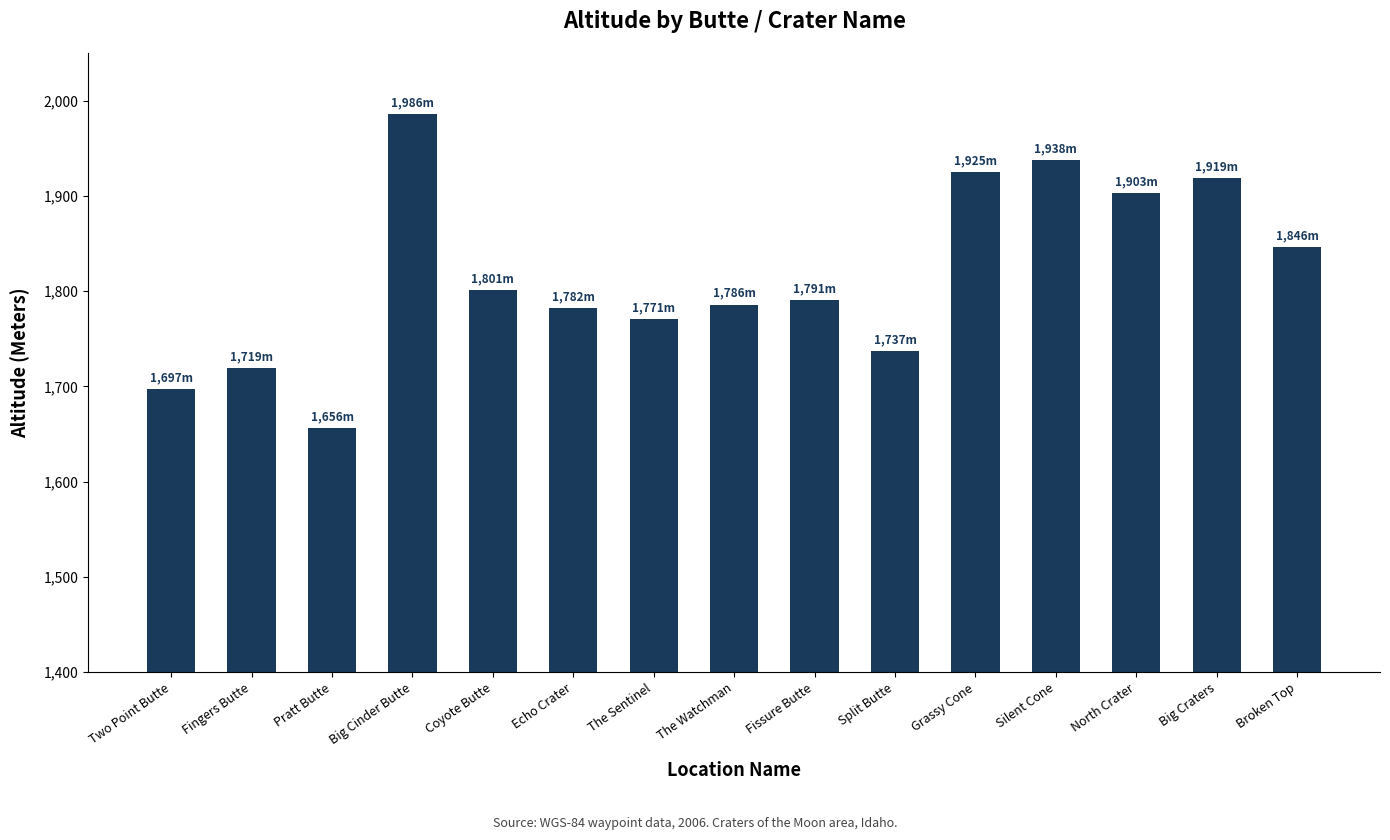

Which has a higher value, Big Cinder Butte or The Watchman?

Big Cinder Butte